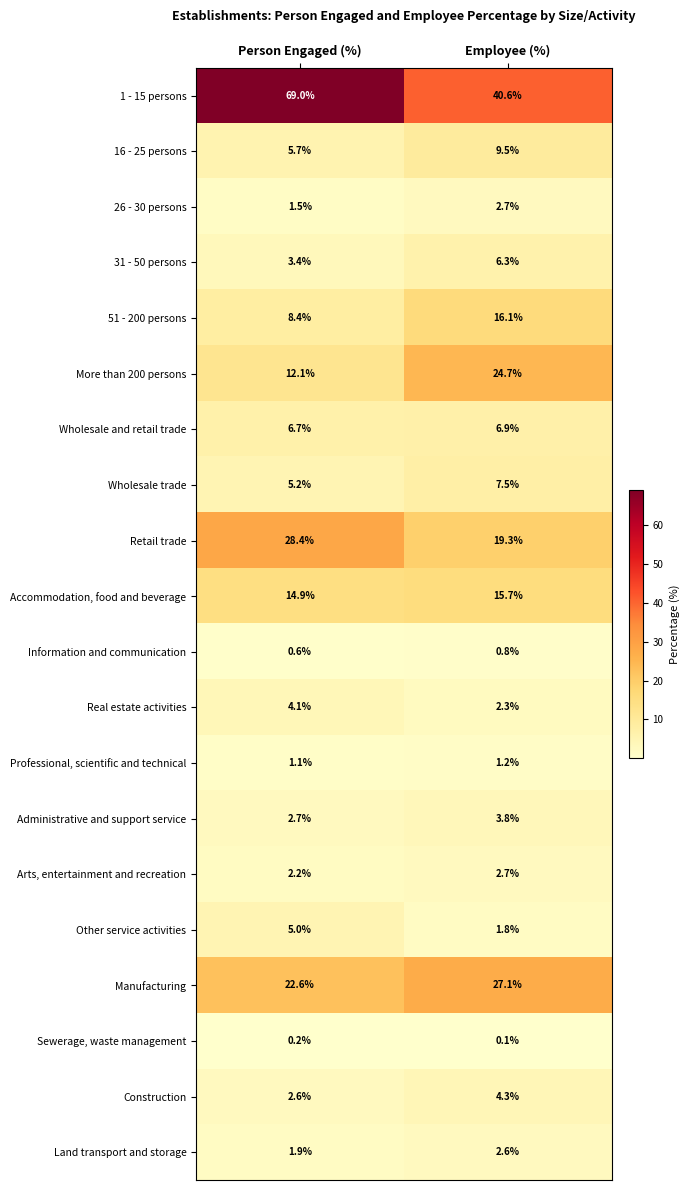

At which label does 1 - 15 persons reach its peak?

Person Engaged (%)